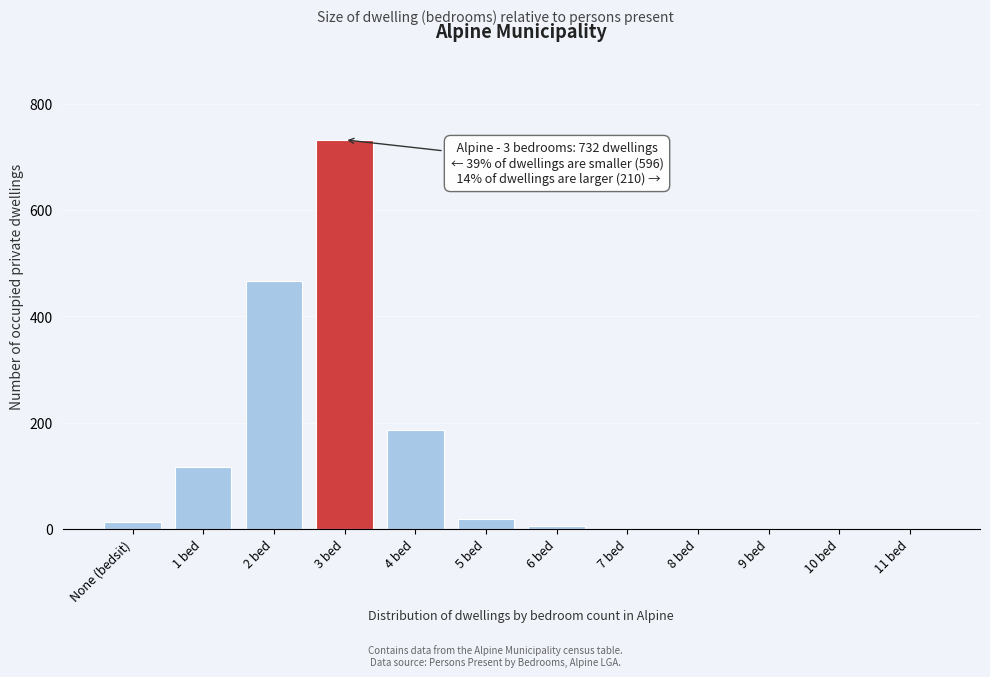

Reading left to right, extract all data points from this chart.

None (bedsit)=13	1 bed=117	2 bed=466	3 bed=732	4 bed=187	5 bed=18	6 bed=5	7 bed=0	8 bed=0	9 bed=0	10 bed=0	11 bed=0